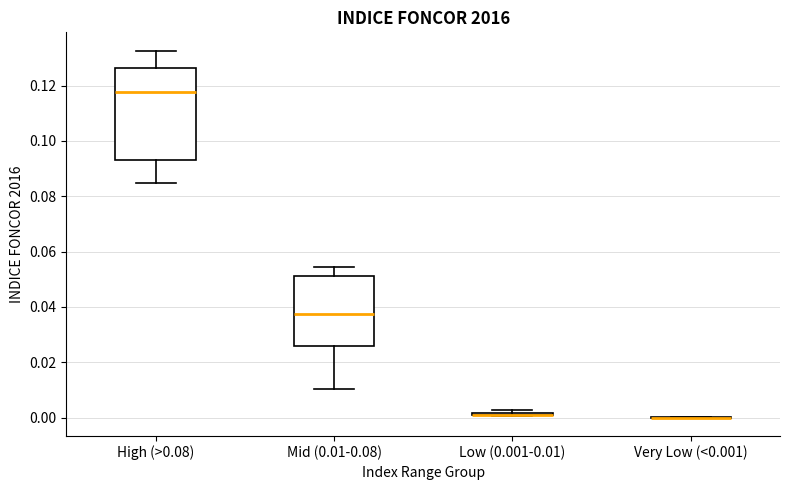

Reading left to right, read every box against the y-axis: the position of its median line, the range the box covers, and the ends of its whiskers. The values are not printed on the chart, so give them approximately, as read against the axis.

High (>0.08): median 0.118, box 0.094 to 0.126, whiskers 0.084 to 0.132
Mid (0.01-0.08): median 0.038, box 0.026 to 0.052, whiskers 0.010 to 0.054
Low (0.001-0.01): box collapsed to a line at 0.002, whiskers 0.000 to 0.002
Very Low (<0.001): box collapsed to a line at 0.000, whiskers 0.000 to 0.000